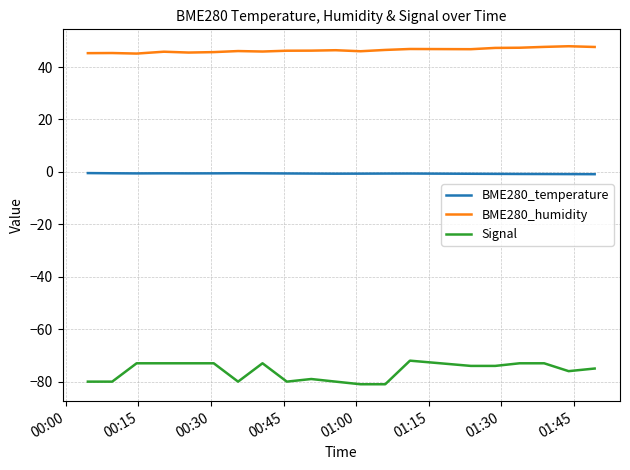

Which series has the widest spread of values?

Signal